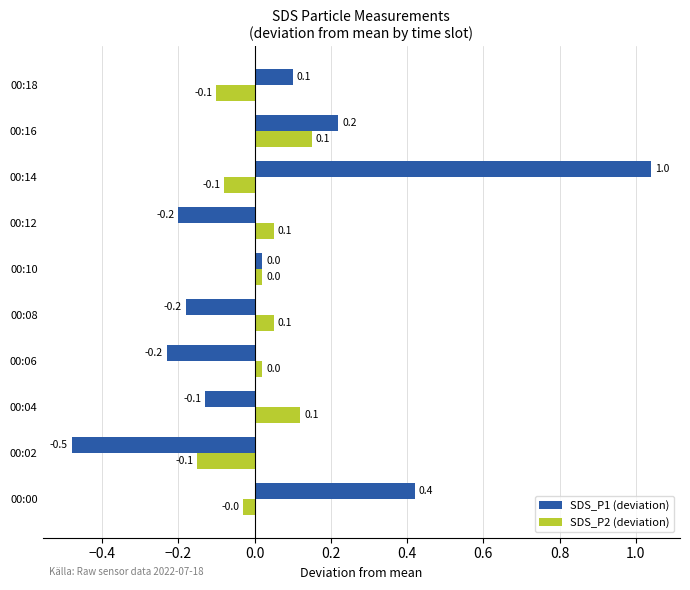

Is it true that SDS_P2 (deviation) equals 0.0 at 00:06?

True